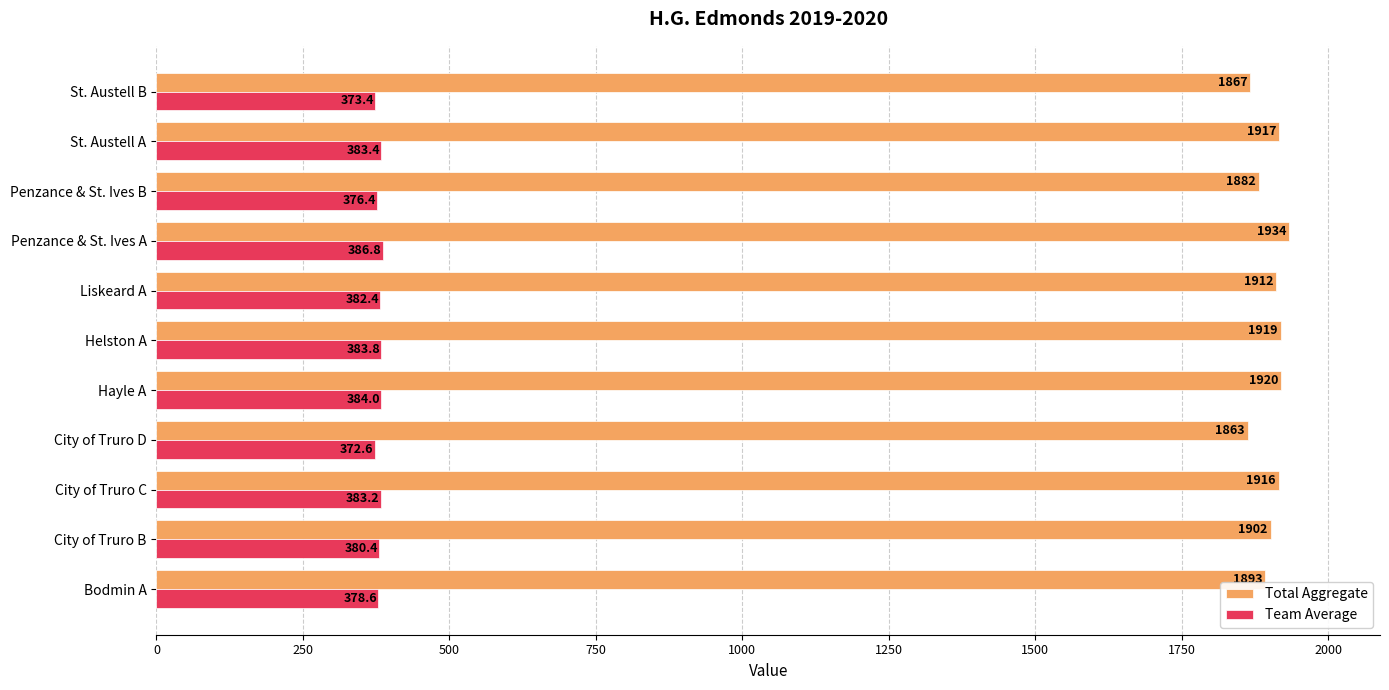

The value of Team Average at Helston A is 84.5. True or false?

False